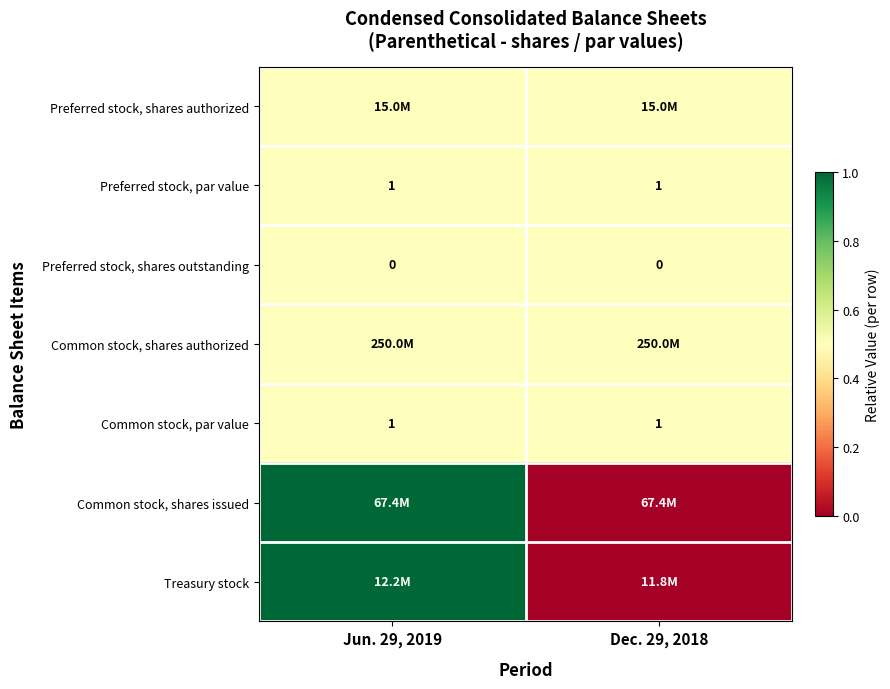

What is the lowest value of the Preferred stock, par value series?

1.0